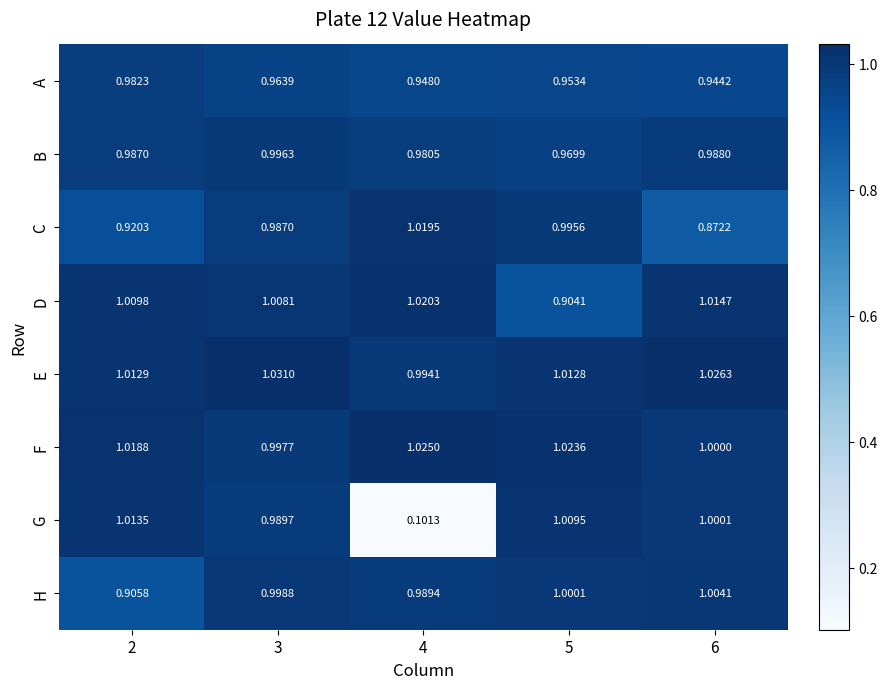

Rank the series at 4 from lowest to highest value.

G, A, B, H, E, C, D, F